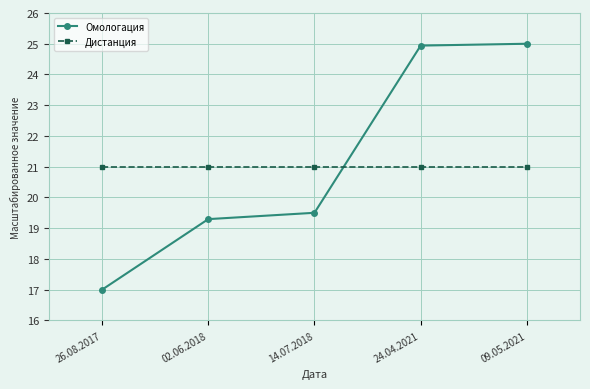

Is it true that Дистанция equals 21.0 at 24.04.2021?

True